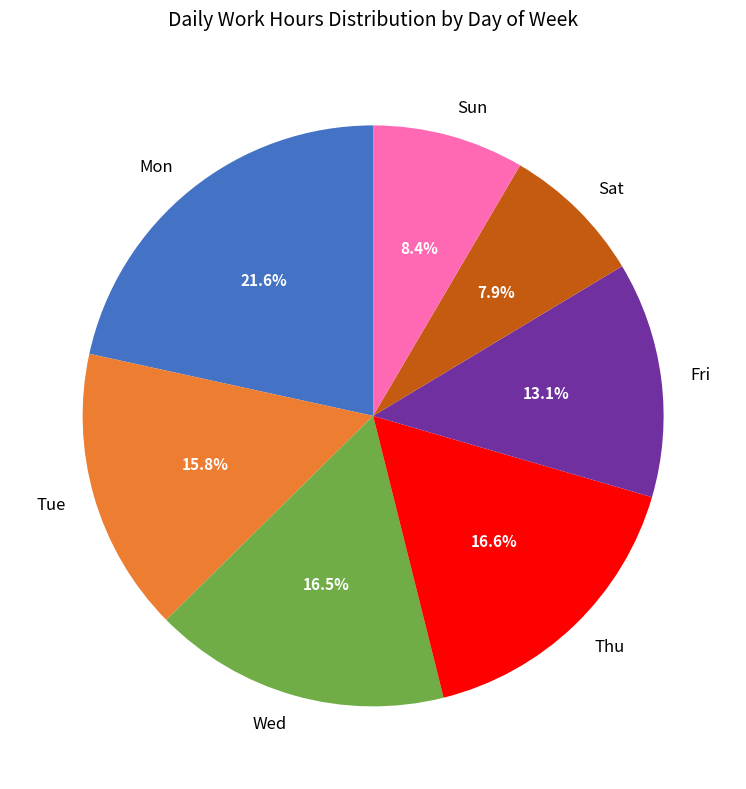

Which slice is the largest?

Mon